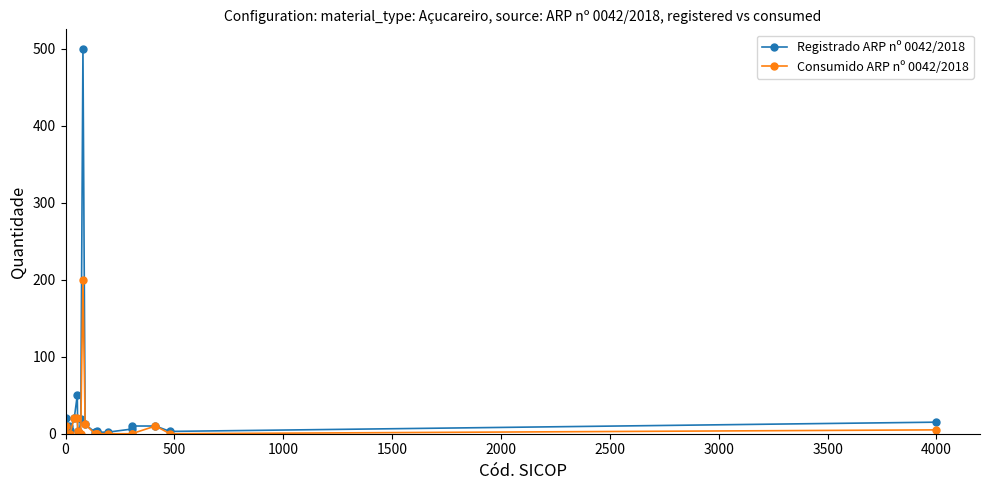

At how many categories does at least one series exceed 53?

1